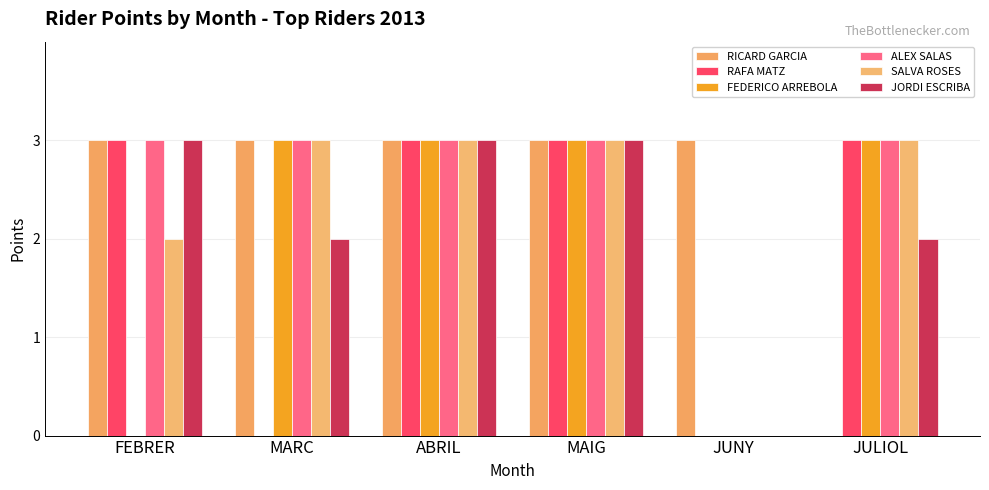

Reading right to left, what are all the values shown in this chart?

RICARD GARCIA: 0	3	3	3	3	3
RAFA MATZ: 3	0	3	3	0	3
FEDERICO ARREBOLA: 3	0	3	3	3	0
ALEX SALAS: 3	0	3	3	3	3
SALVA ROSES: 3	0	3	3	3	2
JORDI ESCRIBA: 2	0	3	3	2	3